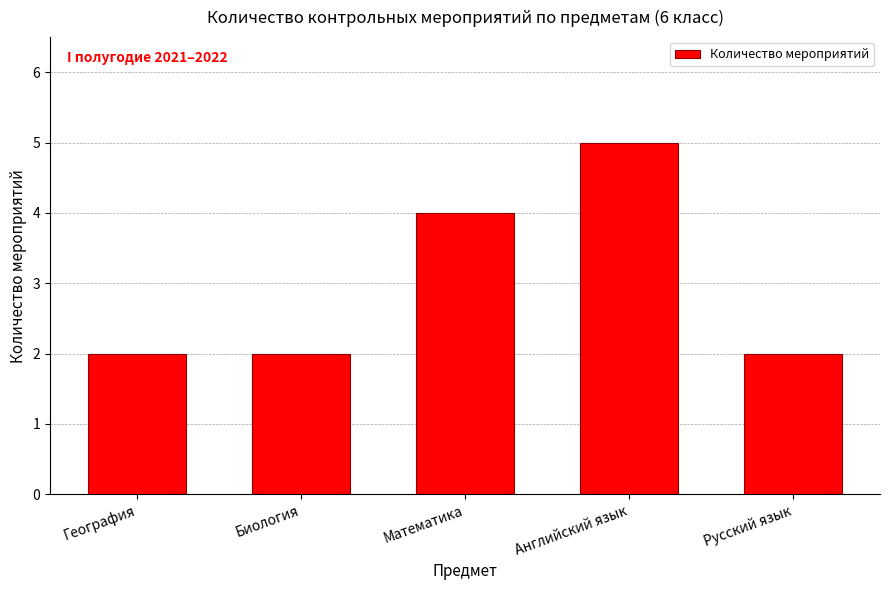

Reading right to left, list all the values displayed in this chart.

Русский язык=2	Английский язык=5	Математика=4	Биология=2	География=2